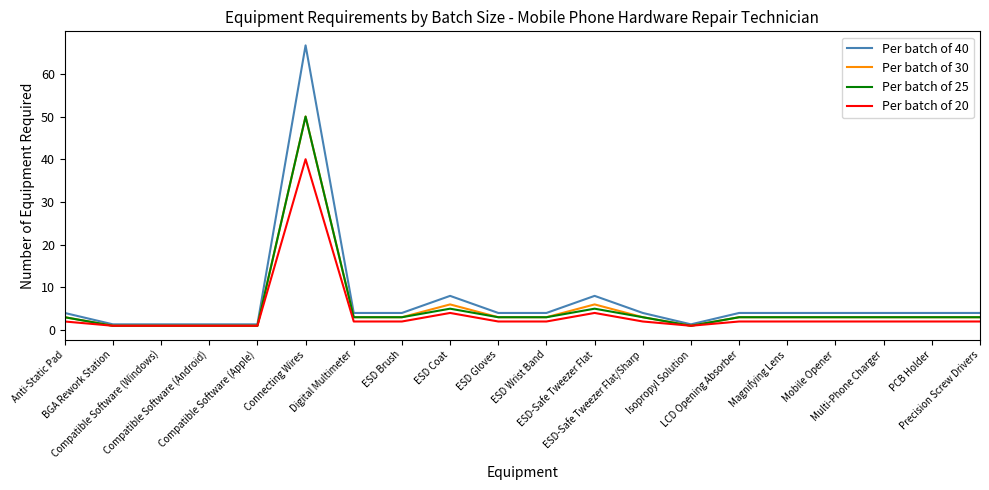

What is the maximum value for Per batch of 25?

50.0